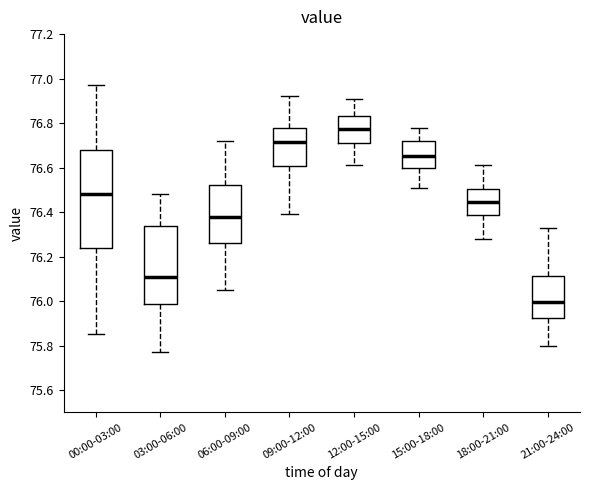

Where does the median line of the box for 06:00-09:00 sit on the y-axis? The values are not printed on the chart, so give them approximately, as read against the axis.

76.38